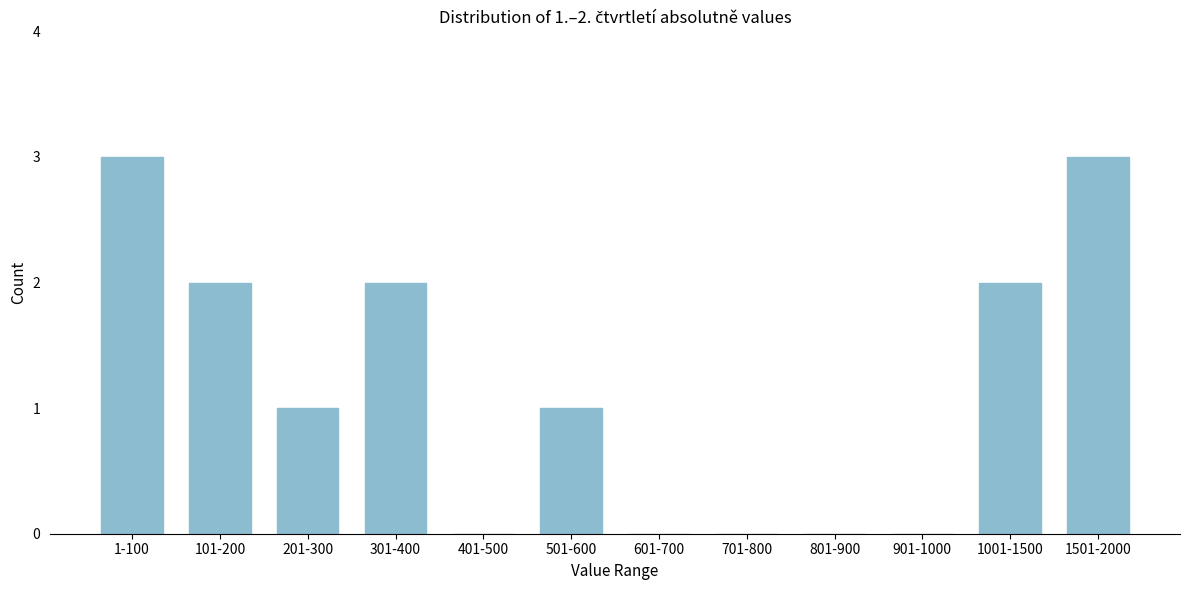

Reading left to right, list all the values displayed in this chart.

1-100=3	101-200=2	201-300=1	301-400=2	401-500=0	501-600=1	601-700=0	701-800=0	801-900=0	901-1000=0	1001-1500=2	1501-2000=3